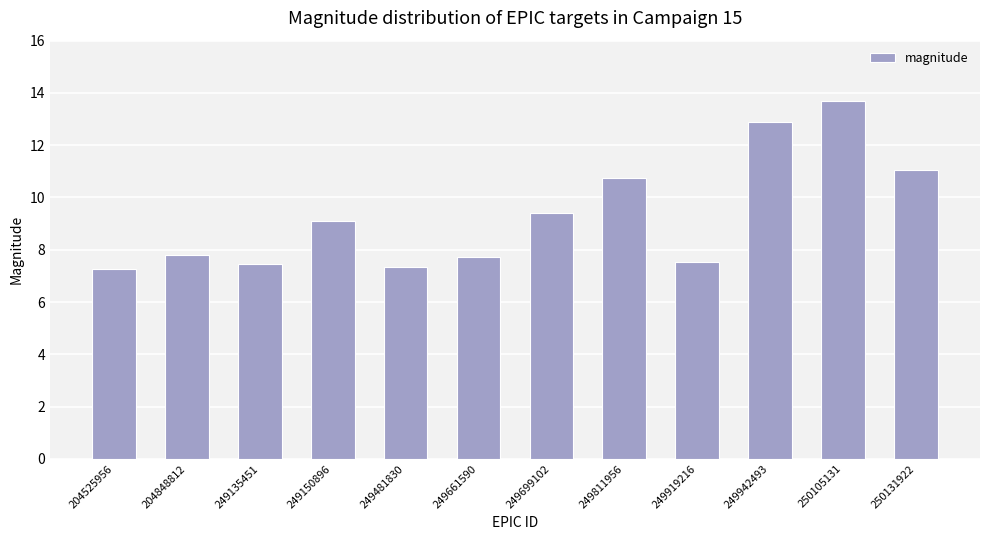

What is the ratio of the value at 249661590 to the value at 250105131?

0.6